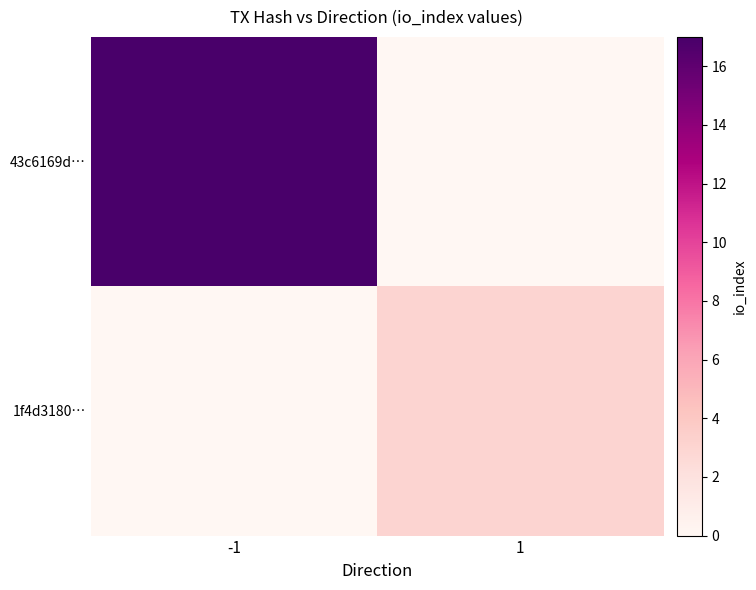

Rank the series at -1 from lowest to highest value.

1f4d3180…, 43c6169d…